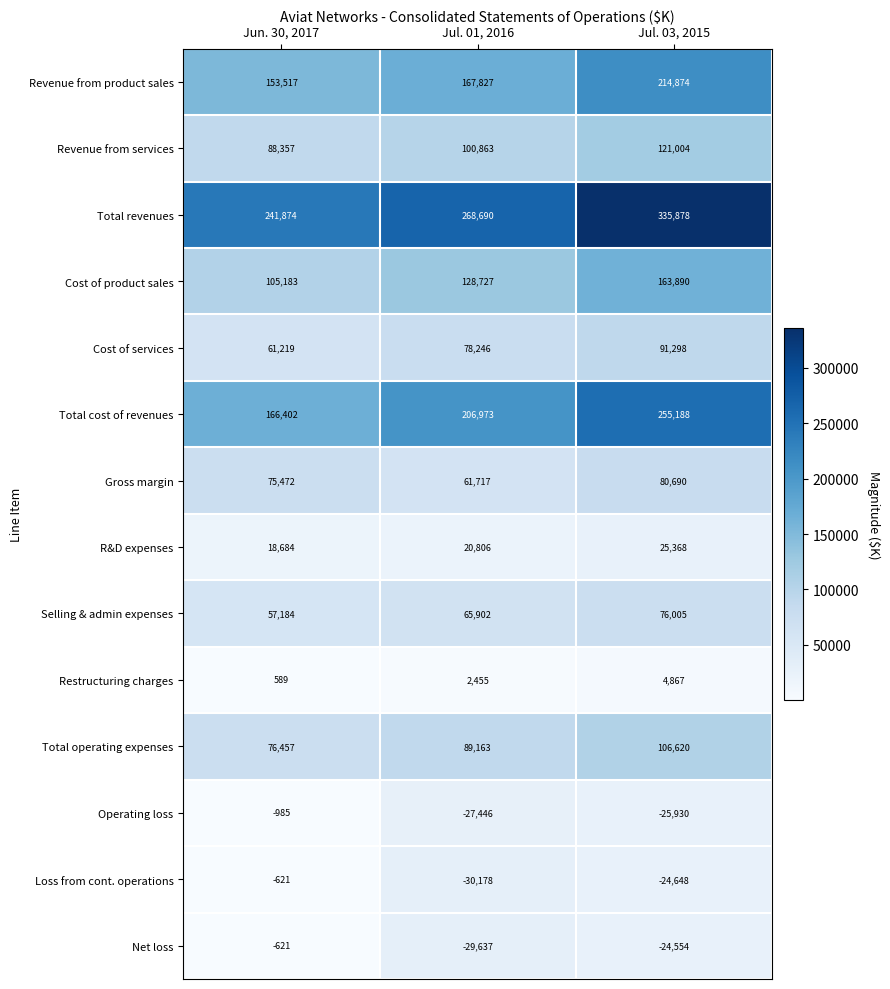

Read the Cost of services value at Jul. 03, 2015.

91298